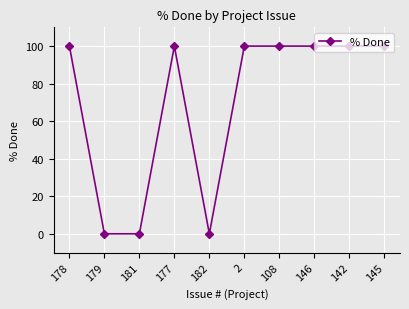

How many lines are shown in the chart?

1